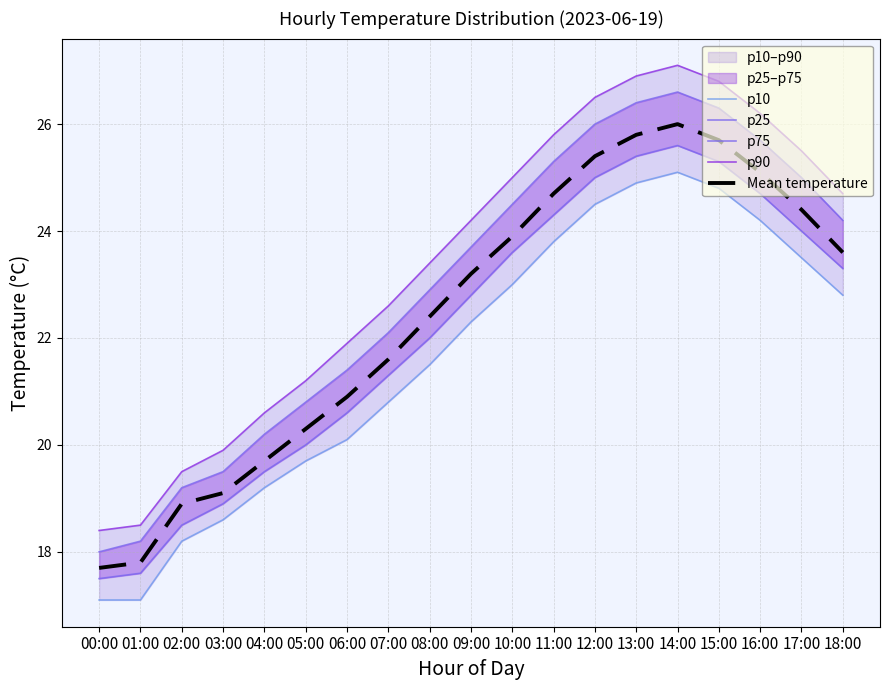

Reading left to right, what are all the values shown in this chart?

p10: 00:00=17.1	01:00=17.1	02:00=18.2	03:00=18.6	04:00=19.2	05:00=19.7	06:00=20.1	07:00=20.8	08:00=21.5	09:00=22.3	10:00=23.0	11:00=23.8	12:00=24.5	13:00=24.9	14:00=25.1	15:00=24.8	16:00=24.2	17:00=23.5	18:00=22.8
p25: 00:00=17.5	01:00=17.6	02:00=18.5	03:00=18.9	04:00=19.5	05:00=20.0	06:00=20.6	07:00=21.3	08:00=22.0	09:00=22.8	10:00=23.6	11:00=24.3	12:00=25.0	13:00=25.4	14:00=25.6	15:00=25.3	16:00=24.7	17:00=24.0	18:00=23.3
p75: 00:00=18.0	01:00=18.2	02:00=19.2	03:00=19.5	04:00=20.2	05:00=20.8	06:00=21.4	07:00=22.1	08:00=22.9	09:00=23.7	10:00=24.5	11:00=25.3	12:00=26.0	13:00=26.4	14:00=26.6	15:00=26.3	16:00=25.7	17:00=25.0	18:00=24.2
p90: 00:00=18.4	01:00=18.5	02:00=19.5	03:00=19.9	04:00=20.6	05:00=21.2	06:00=21.9	07:00=22.6	08:00=23.4	09:00=24.2	10:00=25.0	11:00=25.8	12:00=26.5	13:00=26.9	14:00=27.1	15:00=26.8	16:00=26.2	17:00=25.5	18:00=24.7
Mean temperature: 00:00=17.7	01:00=17.8	02:00=18.9	03:00=19.1	04:00=19.7	05:00=20.3	06:00=20.9	07:00=21.6	08:00=22.4	09:00=23.2	10:00=23.9	11:00=24.7	12:00=25.4	13:00=25.8	14:00=26.0	15:00=25.7	16:00=25.1	17:00=24.4	18:00=23.6